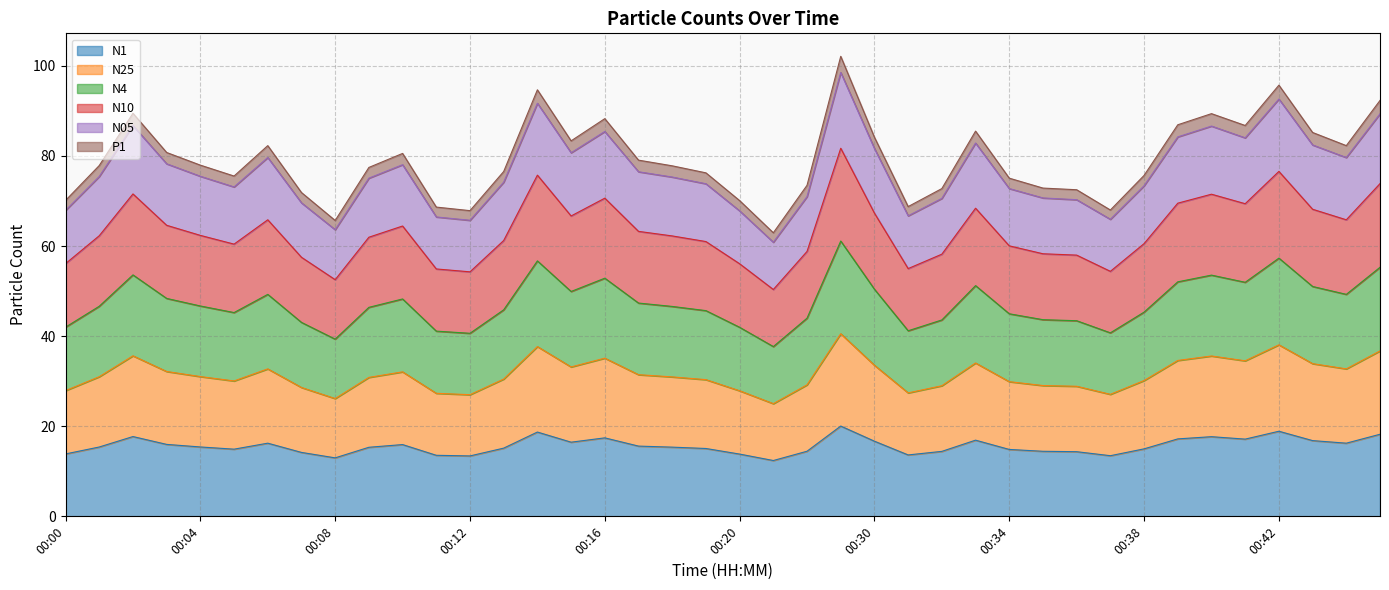

Which series has the largest total across all categories?

N4